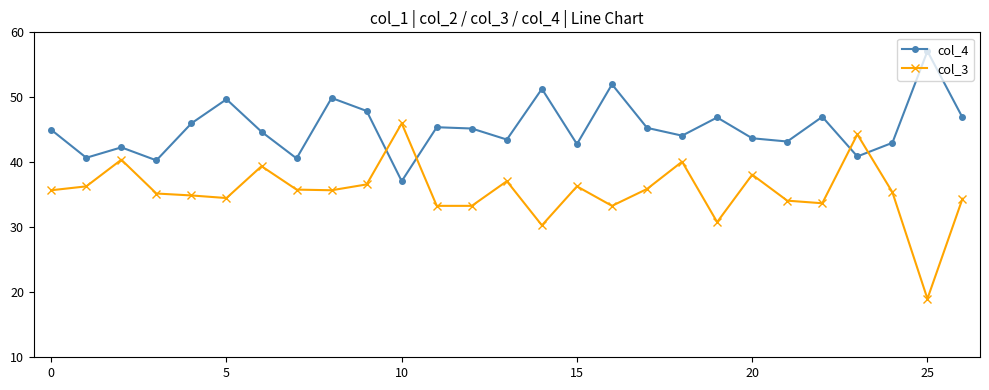

Count the number of data series in this chart.

2